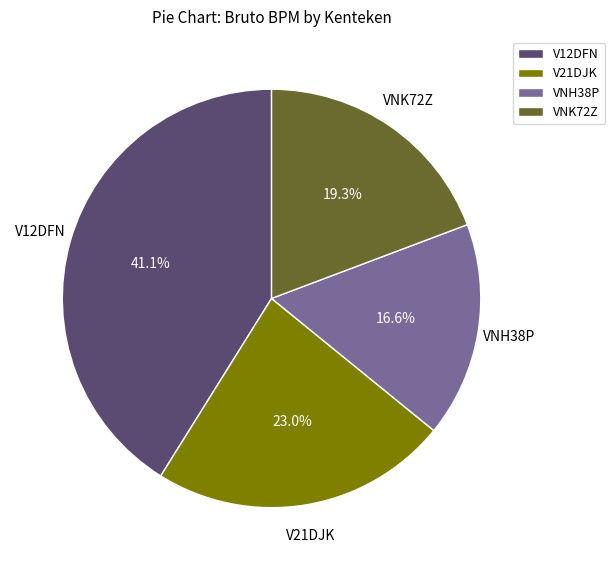

Between V12DFN and V21DJK, which is larger?

V12DFN